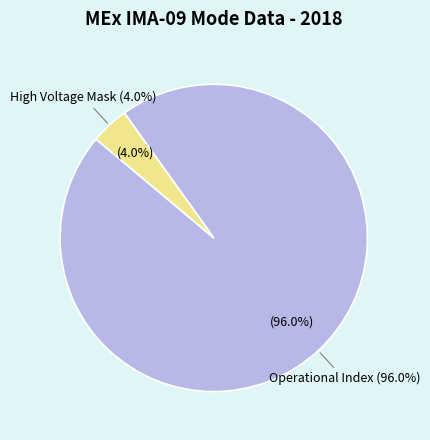

Which category has the biggest portion of the pie?

Operational Index